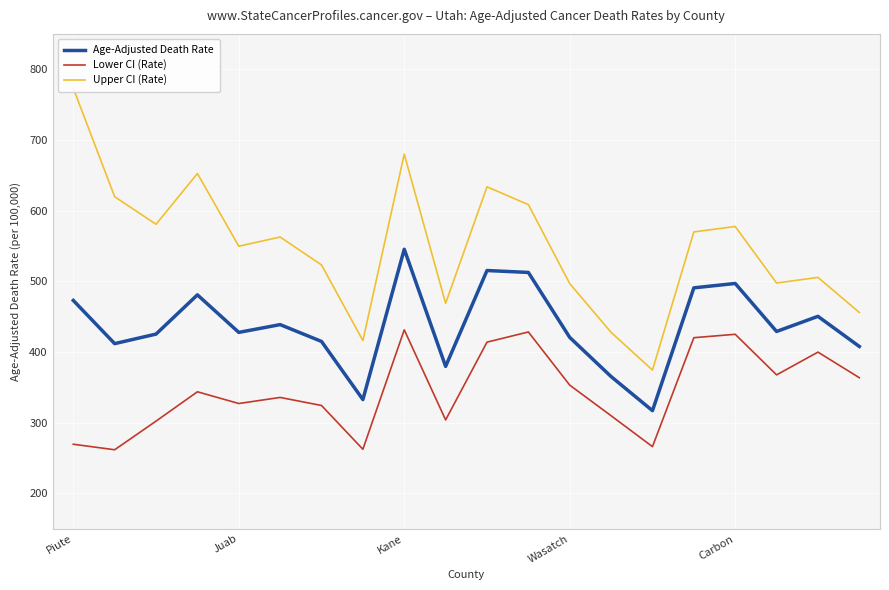

In Upper CI (Rate), how many points are higher than both neighbors (excluding endpoints)?

6